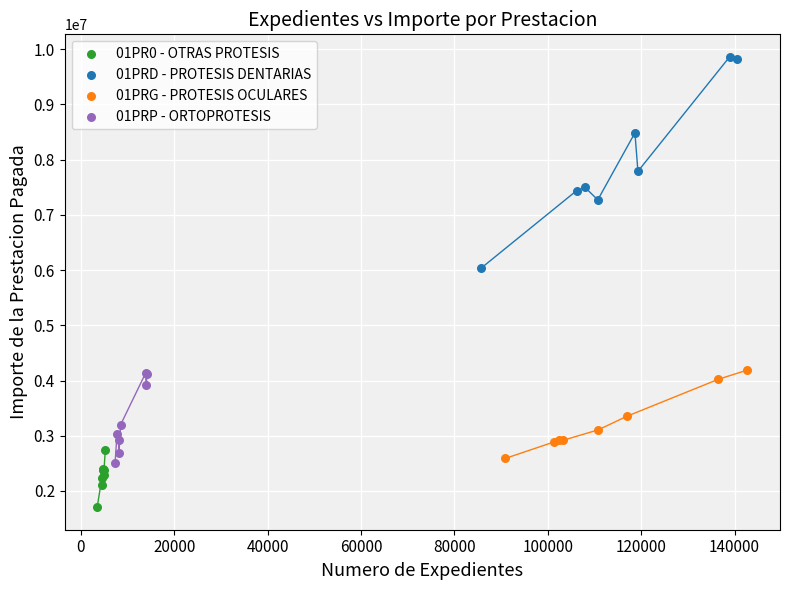

Which series has the largest Y range (max minus min)?

01PRD - PROTESIS DENTARIAS